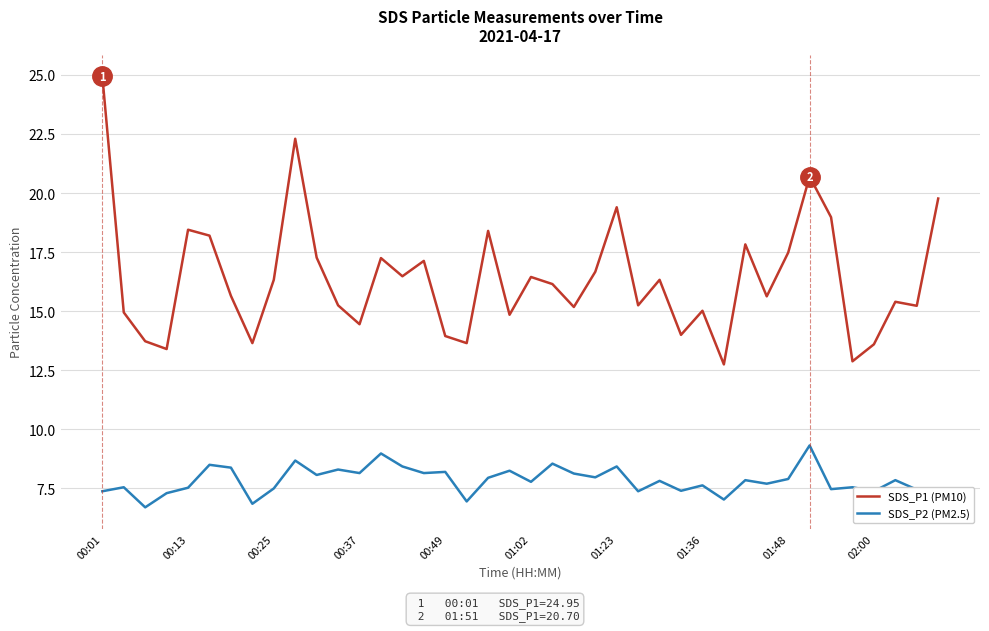

What is the difference between the maximum and minimum values in the SDS_P2 (PM2.5) series?

2.6